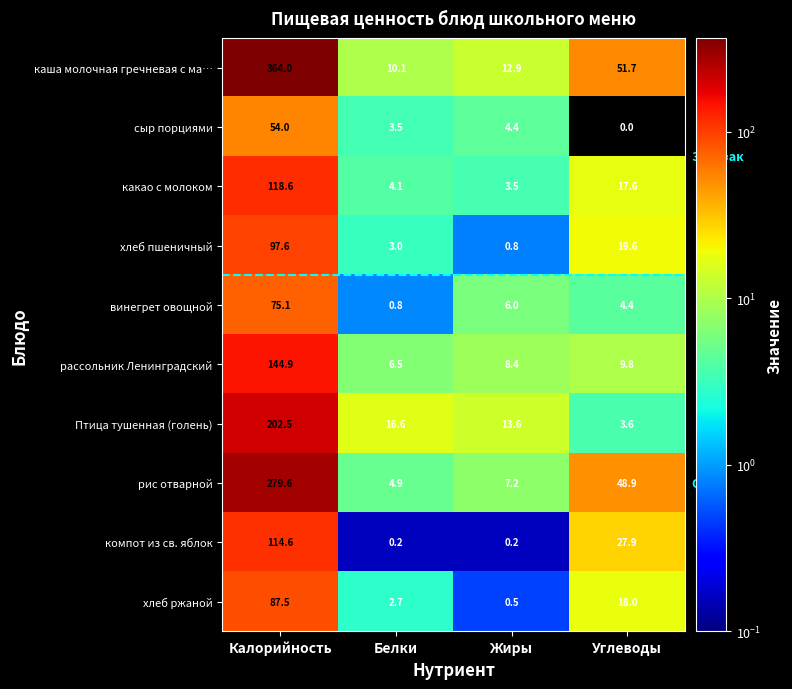

Which series has the largest range (max minus min)?

каша молочная гречневая с ма…